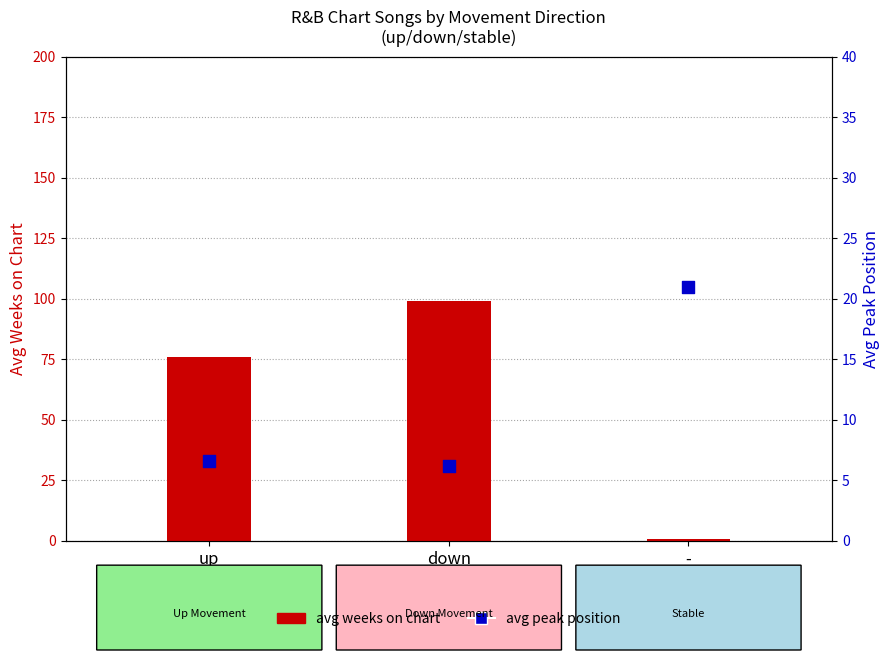

Which series contains the highest Y value?

Avg Weeks on Chart